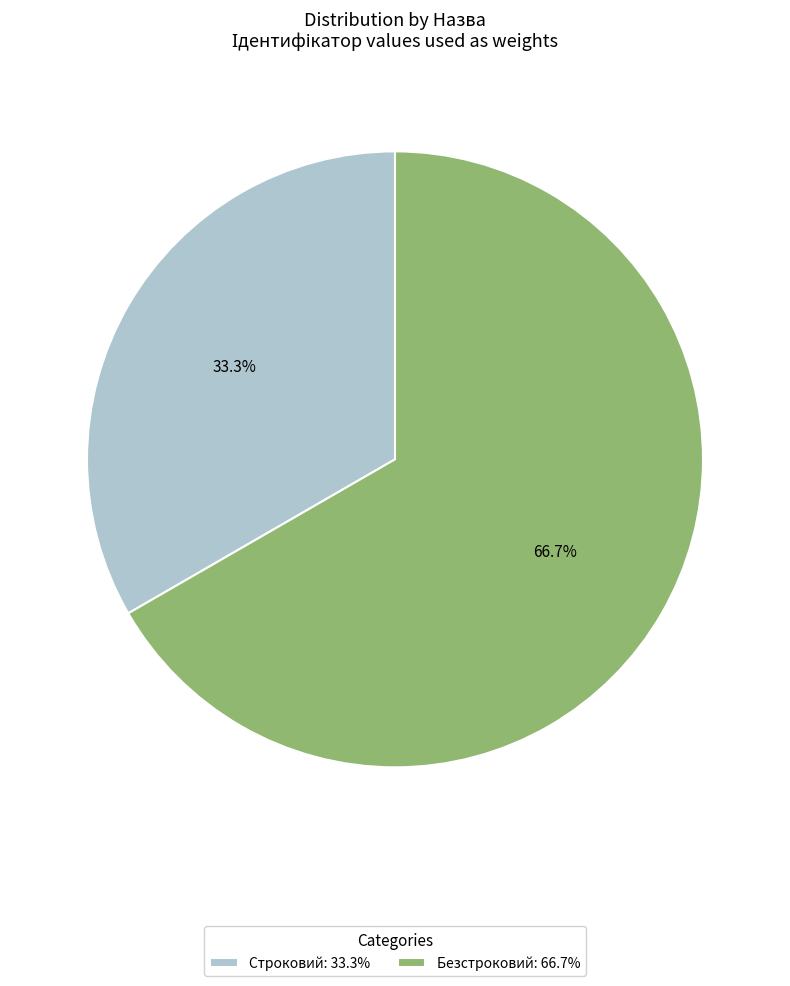

What percentage is the Безстроковий slice, to the nearest percent?

67%